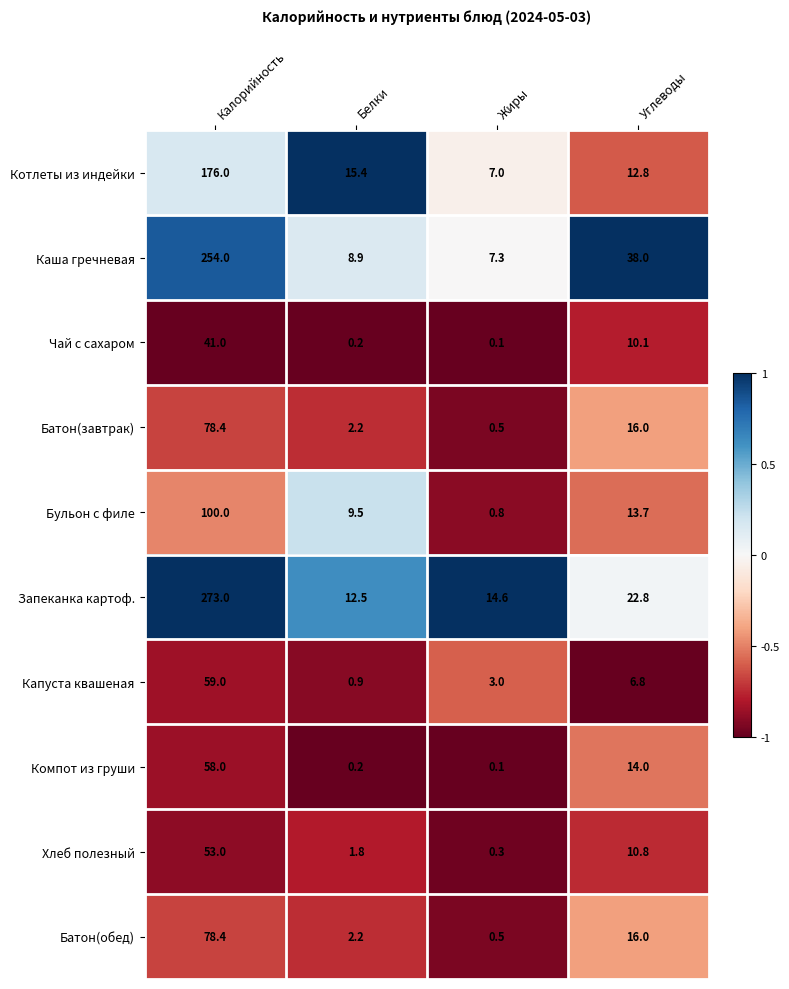

Which category has the lowest value across all series?

Жиры